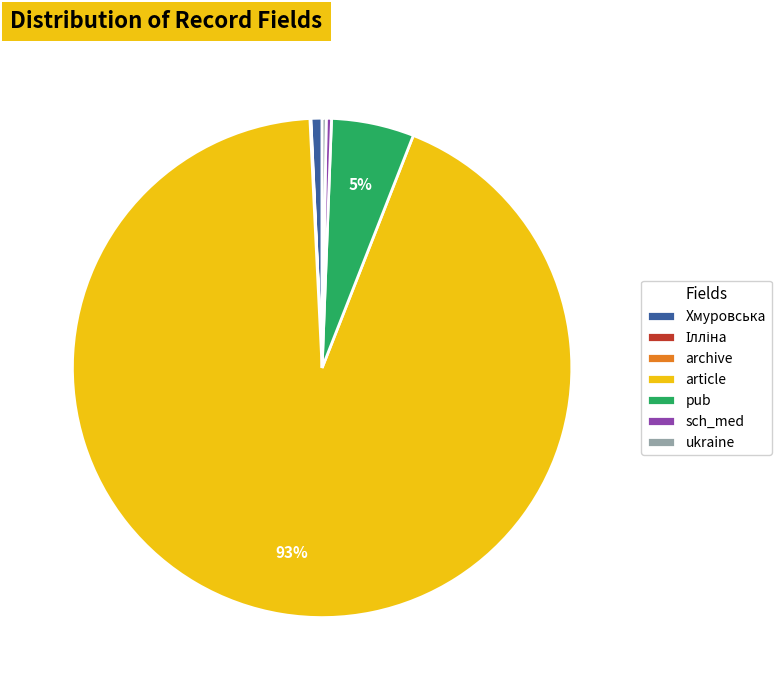

Which has a higher value, Хмуровська or pub?

pub